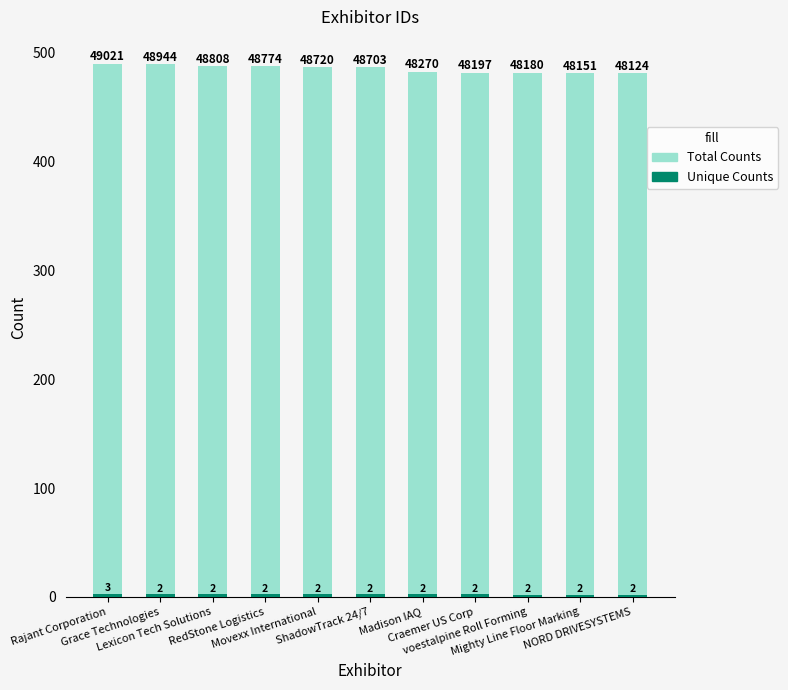

What is the maximum value shown in the chart?

490.2